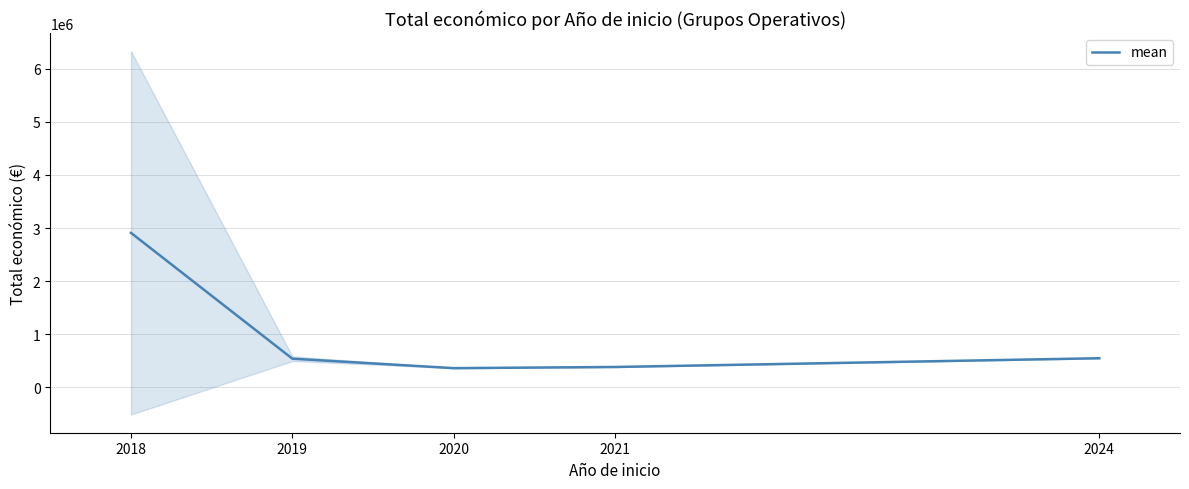

Rank the categories by value from lowest to highest.

2020, 2021, 2019, 2024, 2018